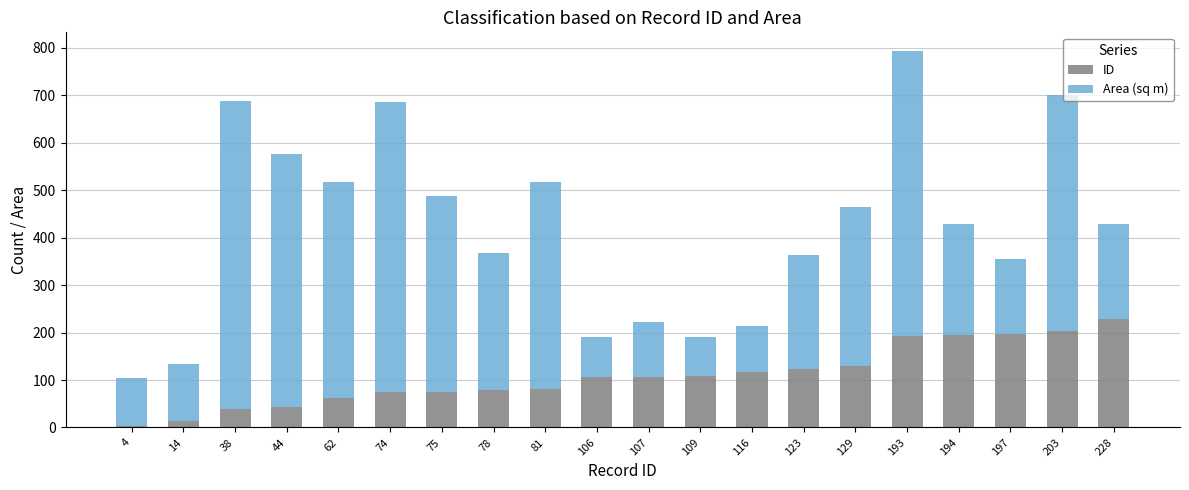

At which category is the sum across all series the highest?

193